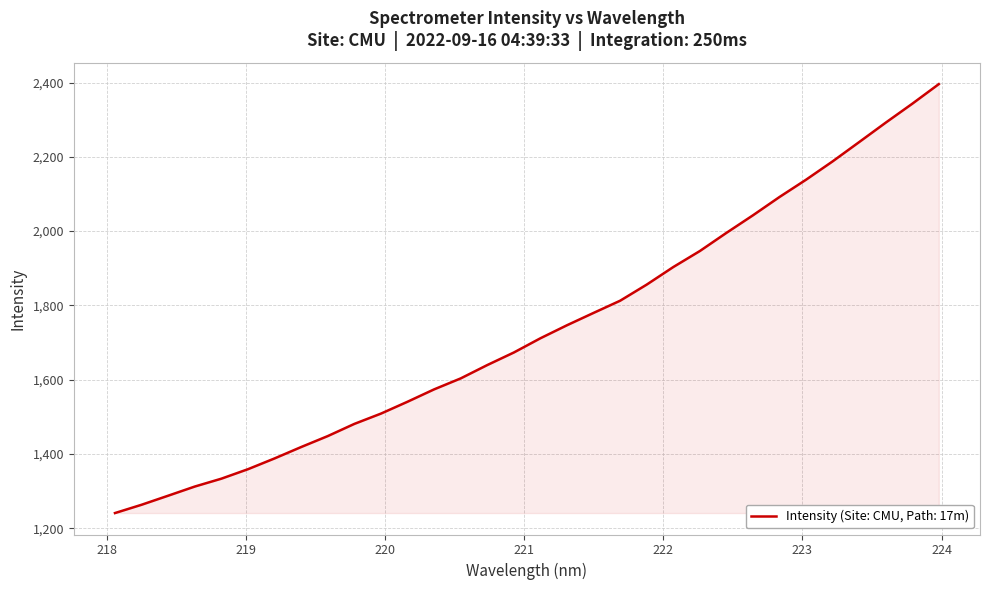

What is the greatest value displayed?

2395.7